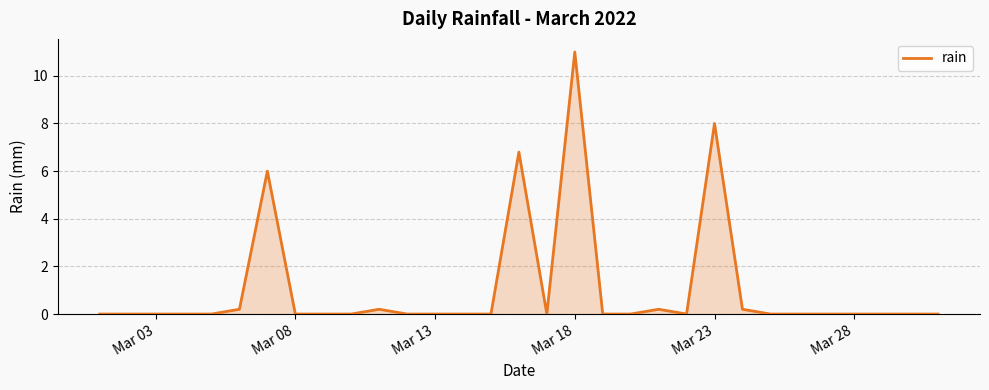

What is the maximum value shown in the chart?

11.0